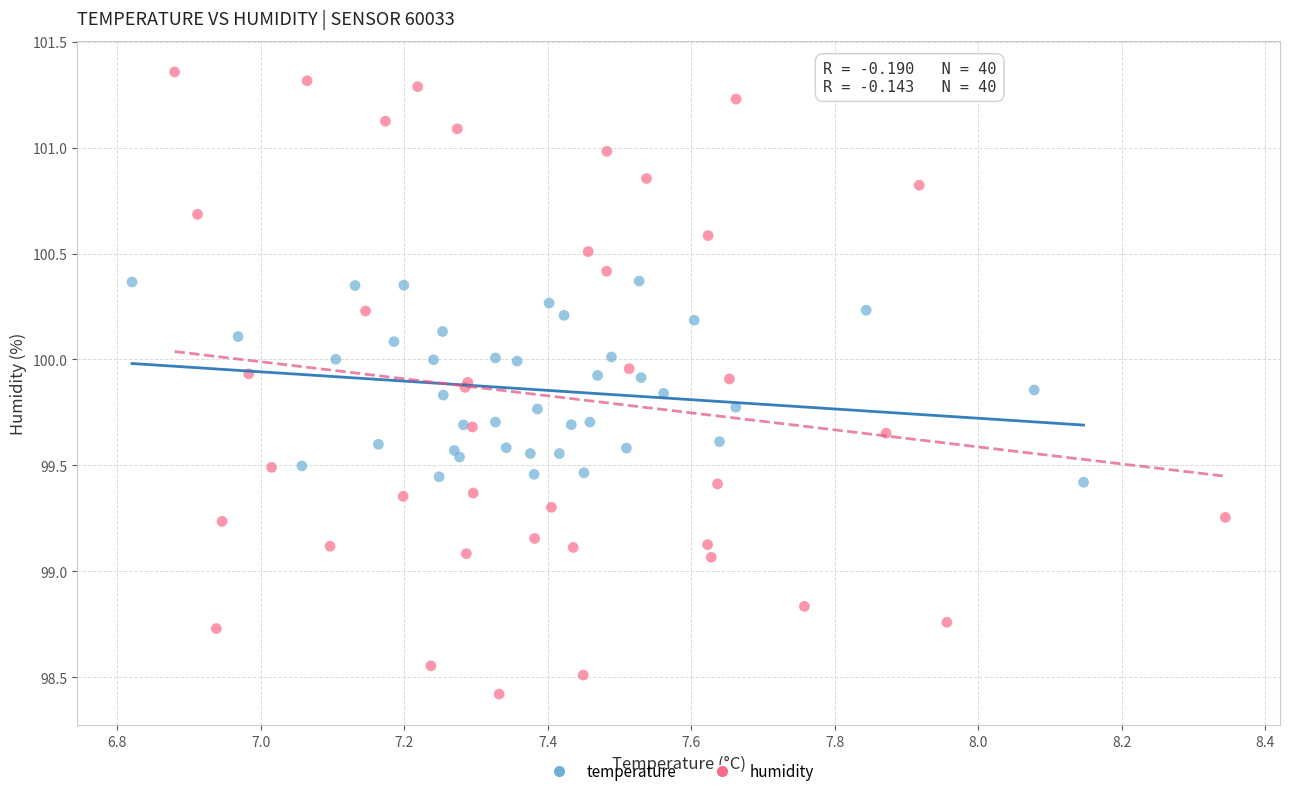

Which series reaches the minimum Y coordinate?

humidity